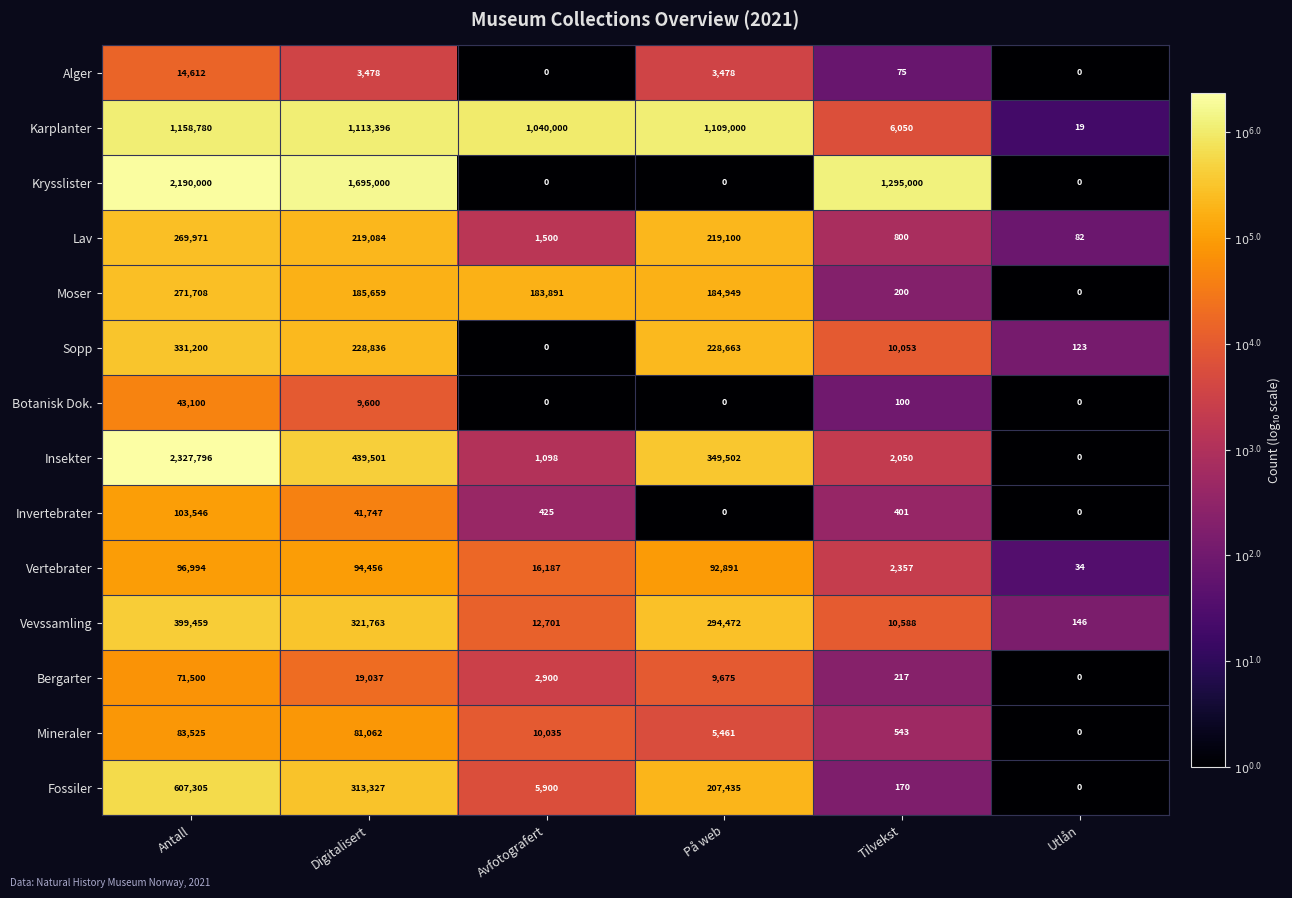

What is the lowest value of the Vertebrater series?

34